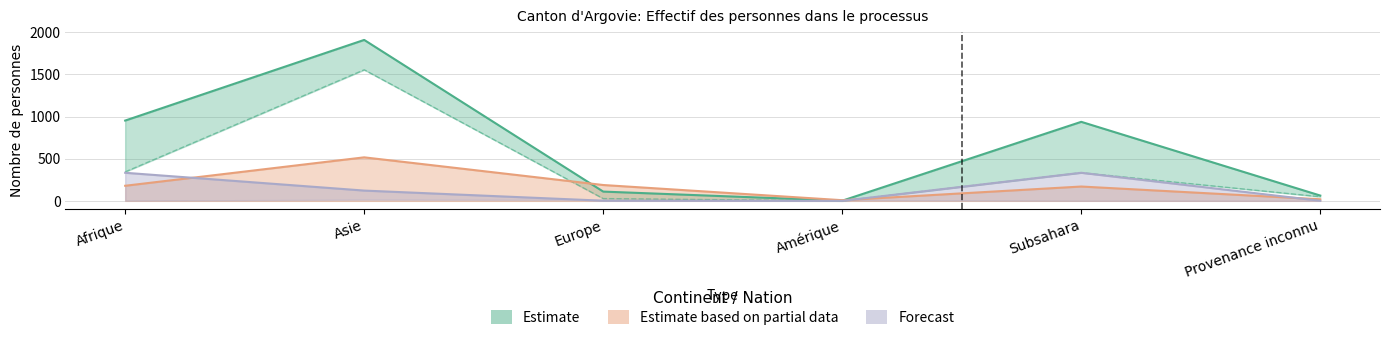

How many interior local valleys does the Admissions provisoires pour réfugiés ≤ series have?

1